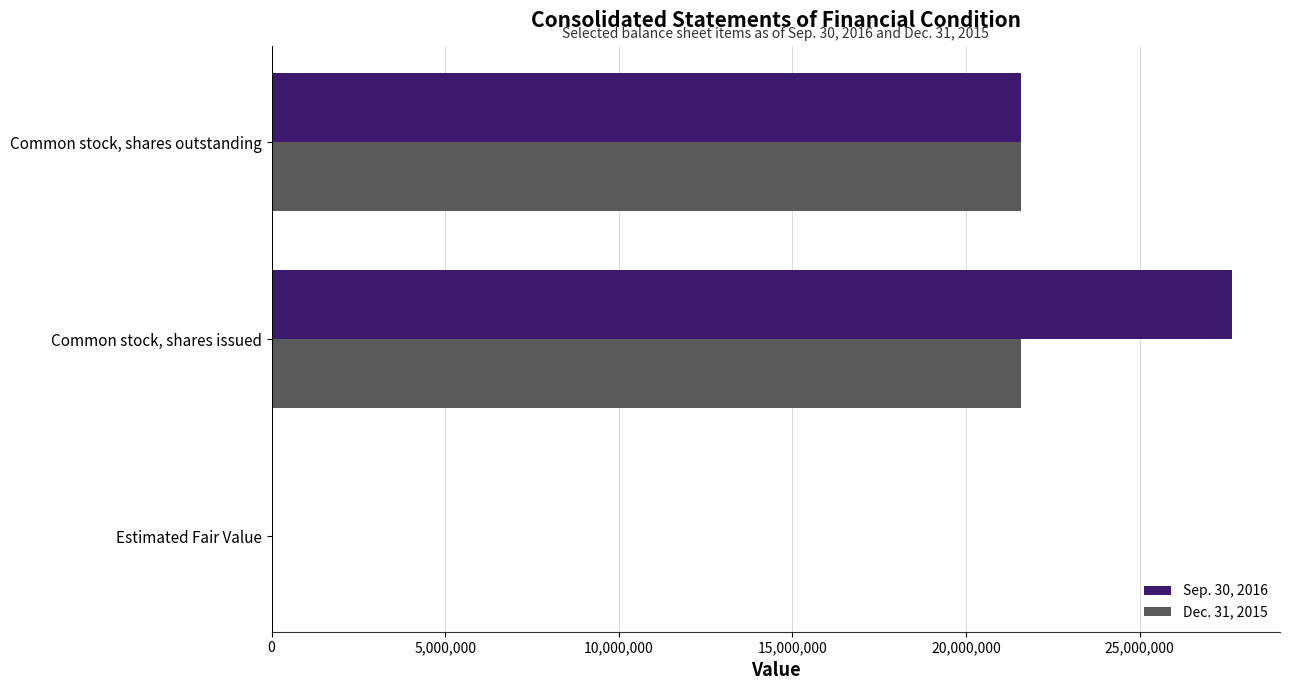

Which label corresponds to the largest value in the chart?

Common stock, shares issued